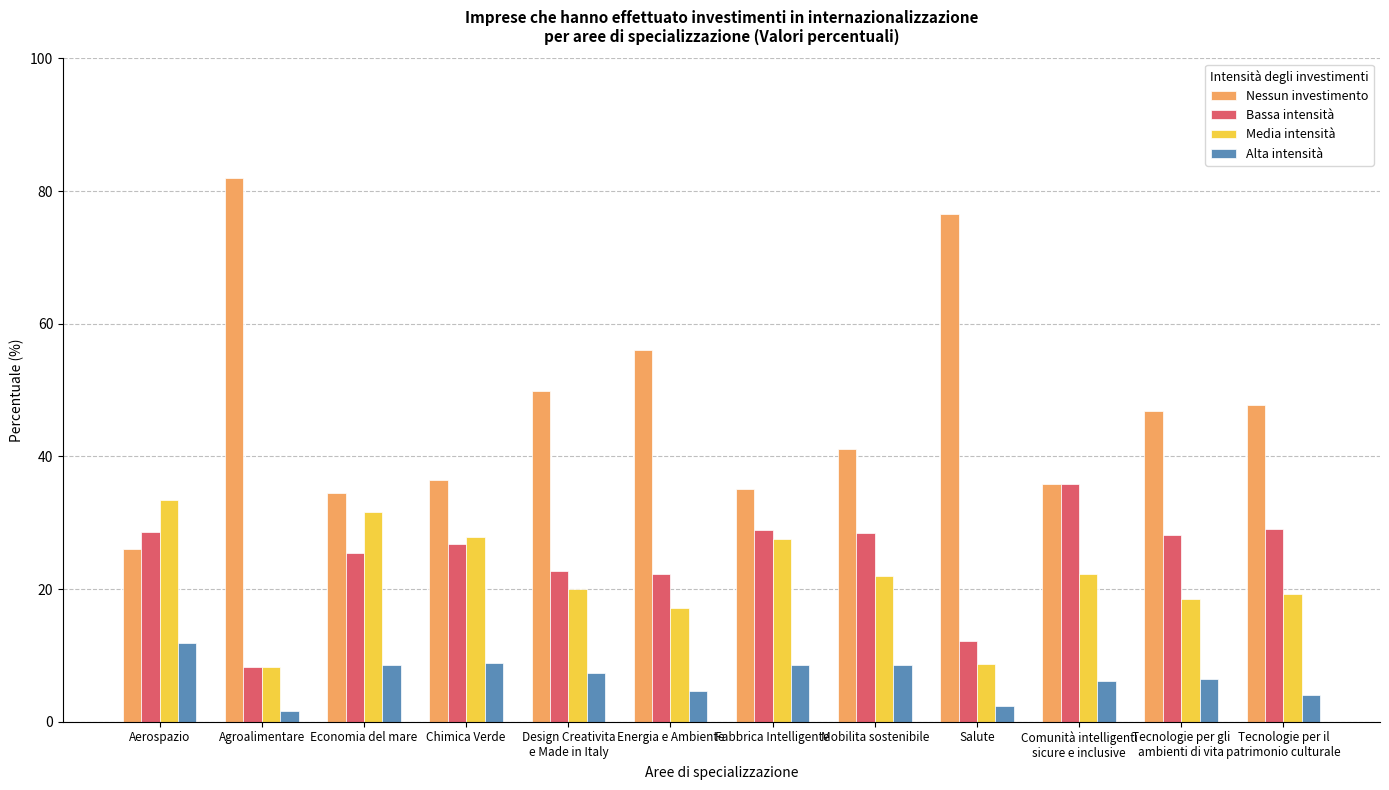

What is the difference between the maximum and minimum values in the Media intensità series?

25.3